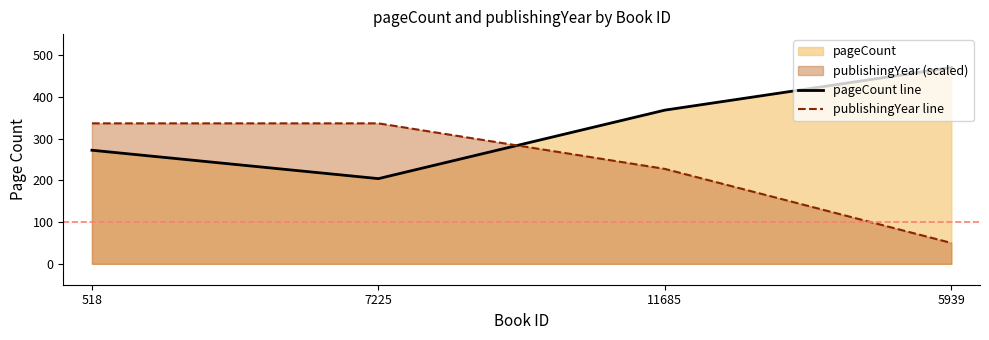

At which label is pageCount line closest to 337?

11685